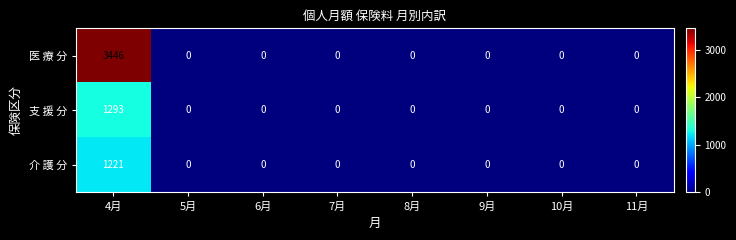

What is the average value of the 支 援 分 series?

162